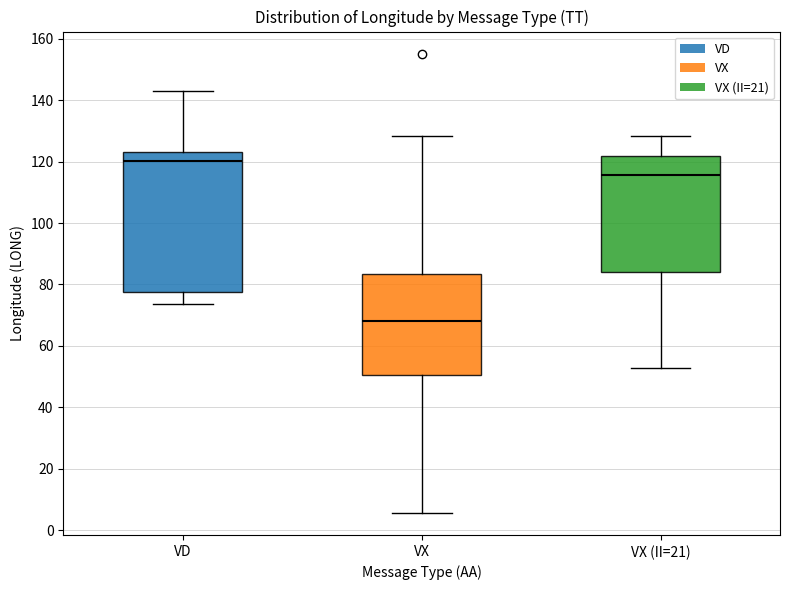

Reading left to right, read every box against the y-axis: the position of its median line, the range the box covers, and the ends of its whiskers. The values are not printed on the chart, so give them approximately, as read against the axis.

VD: median 120, box 78 to 124, whiskers 74 to 142
VX: median 68, box 50 to 84, whiskers 6 to 128
VX (II=21): median 116, box 84 to 122, whiskers 52 to 128